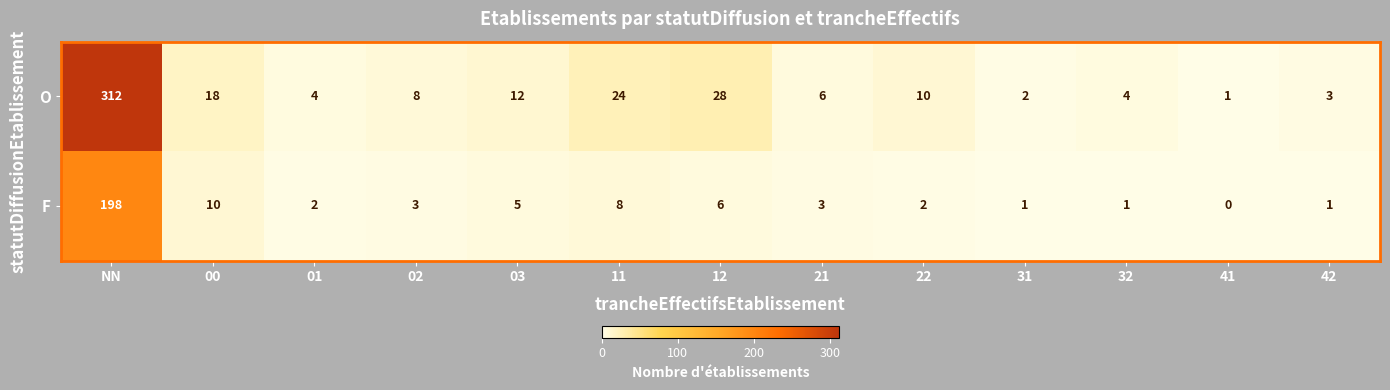

Which label corresponds to the largest value in the chart?

NN